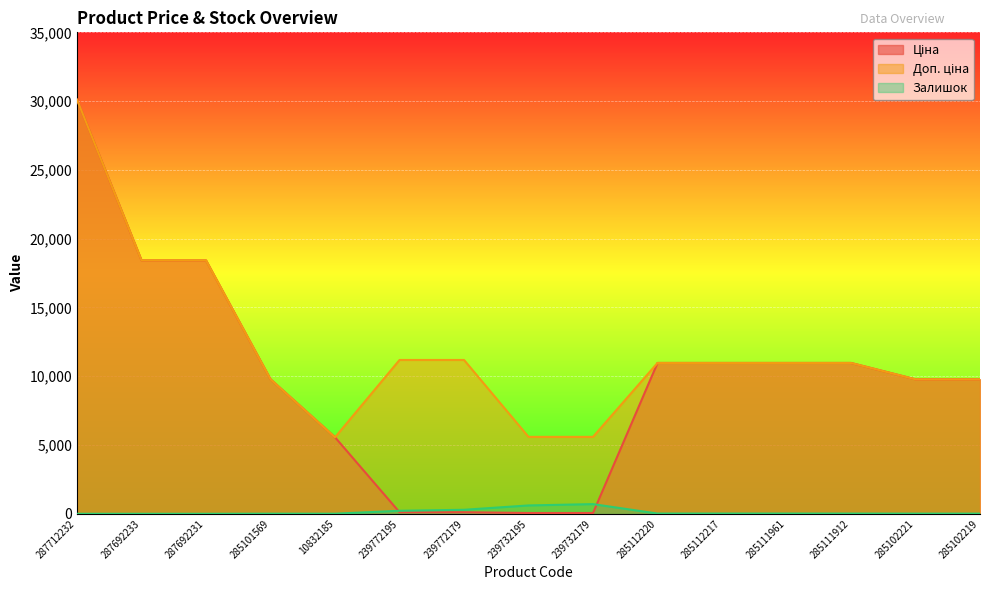

At how many categories does at least one series exceed 5838?

12